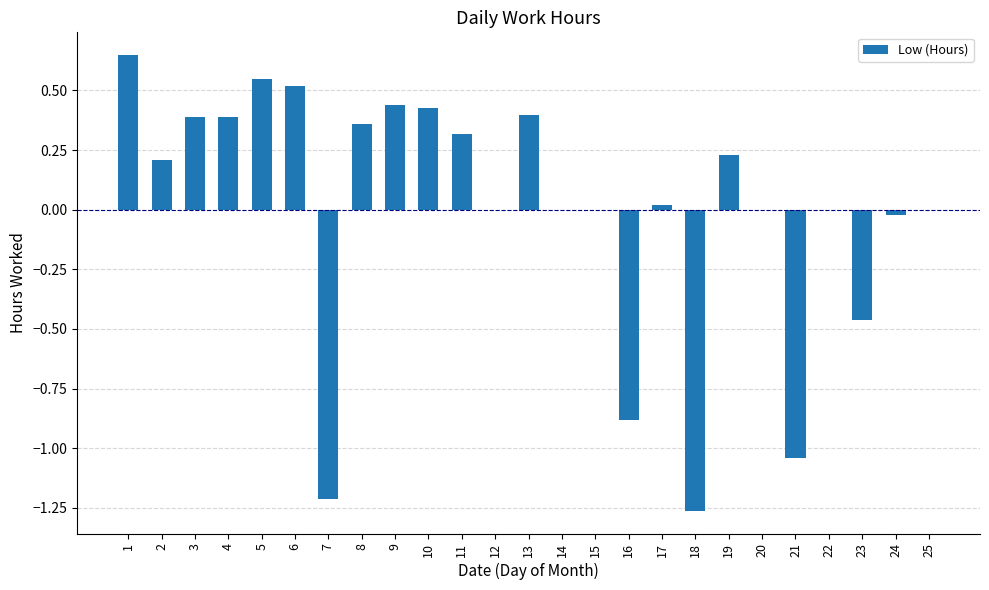

True or false: the data shows -0.7 at 25.

False